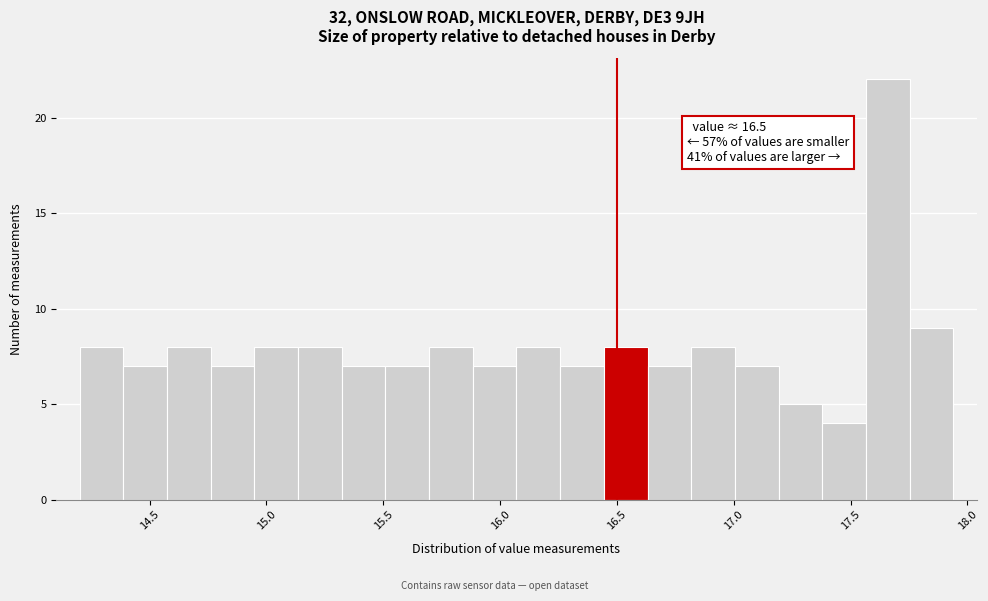

Around what value on the x-axis is the tallest bar? Give the approximate position of its centre, as read against the axis.

17.65